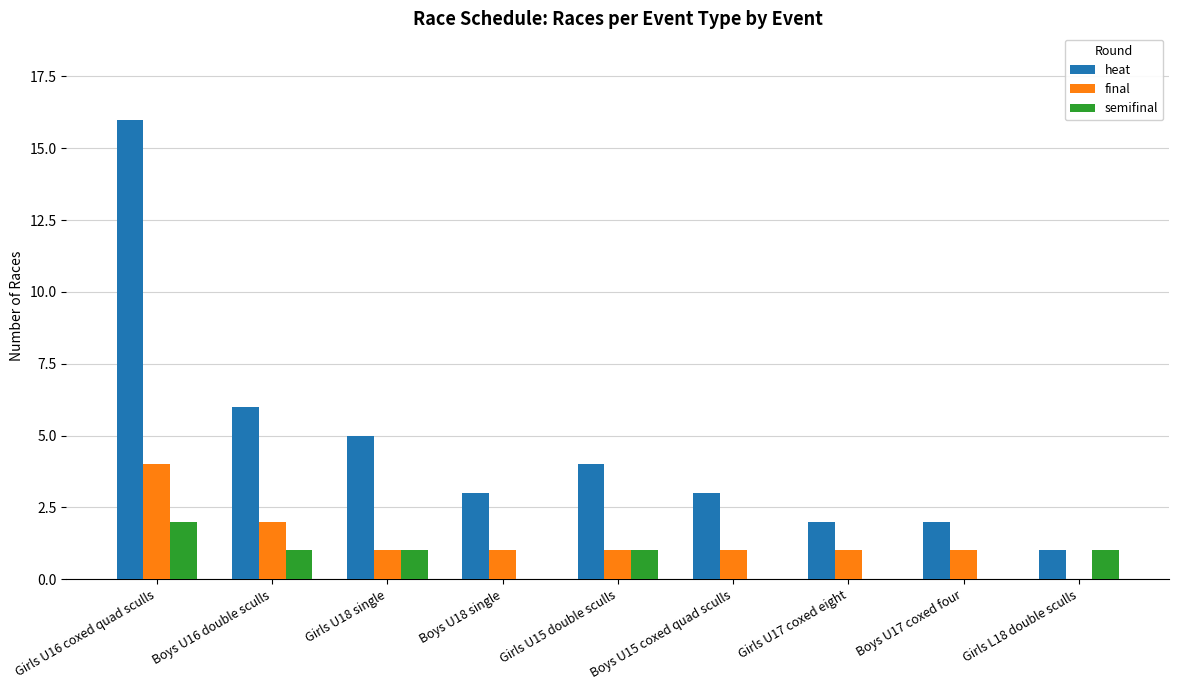

Where is heat nearest to the value 8?

Boys U16 double sculls